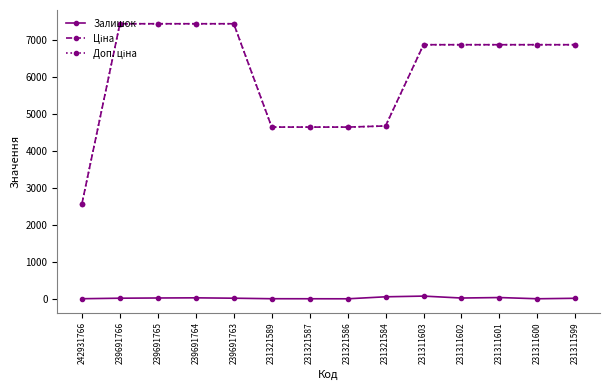

What is the sum of the Залишок values at 239691764 and 231311602?

49.0